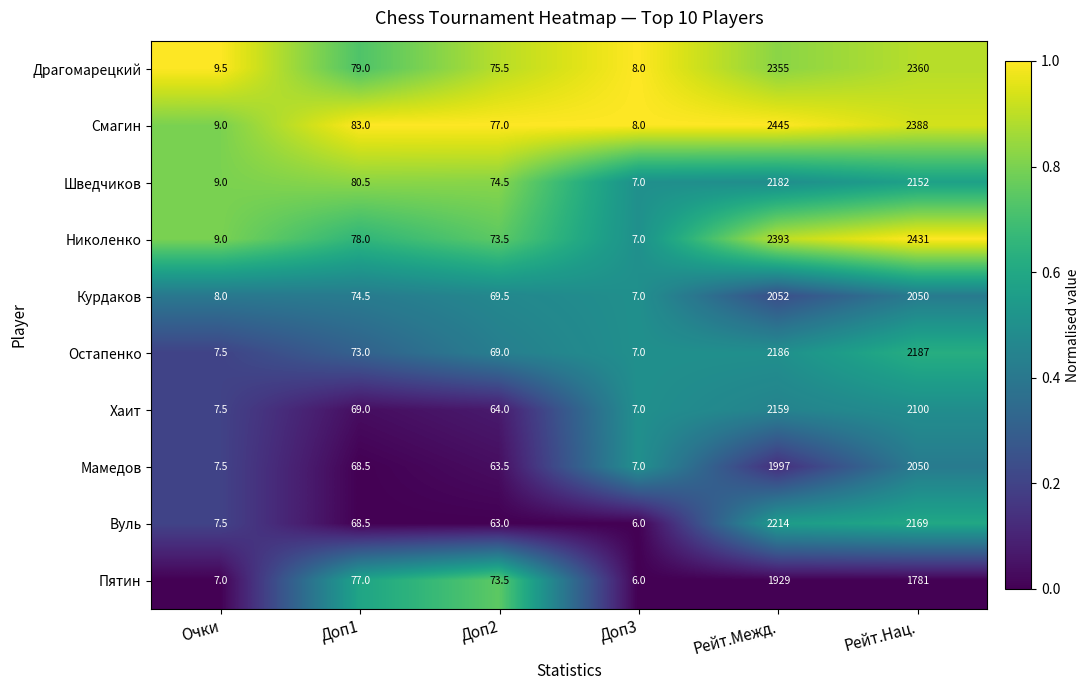

Rank the series by their maximum value, from highest to lowest.

Смагин, Николенко, Драгомарецкий, Вуль, Остапенко, Шведчиков, Хаит, Курдаков, Мамедов, Пятин